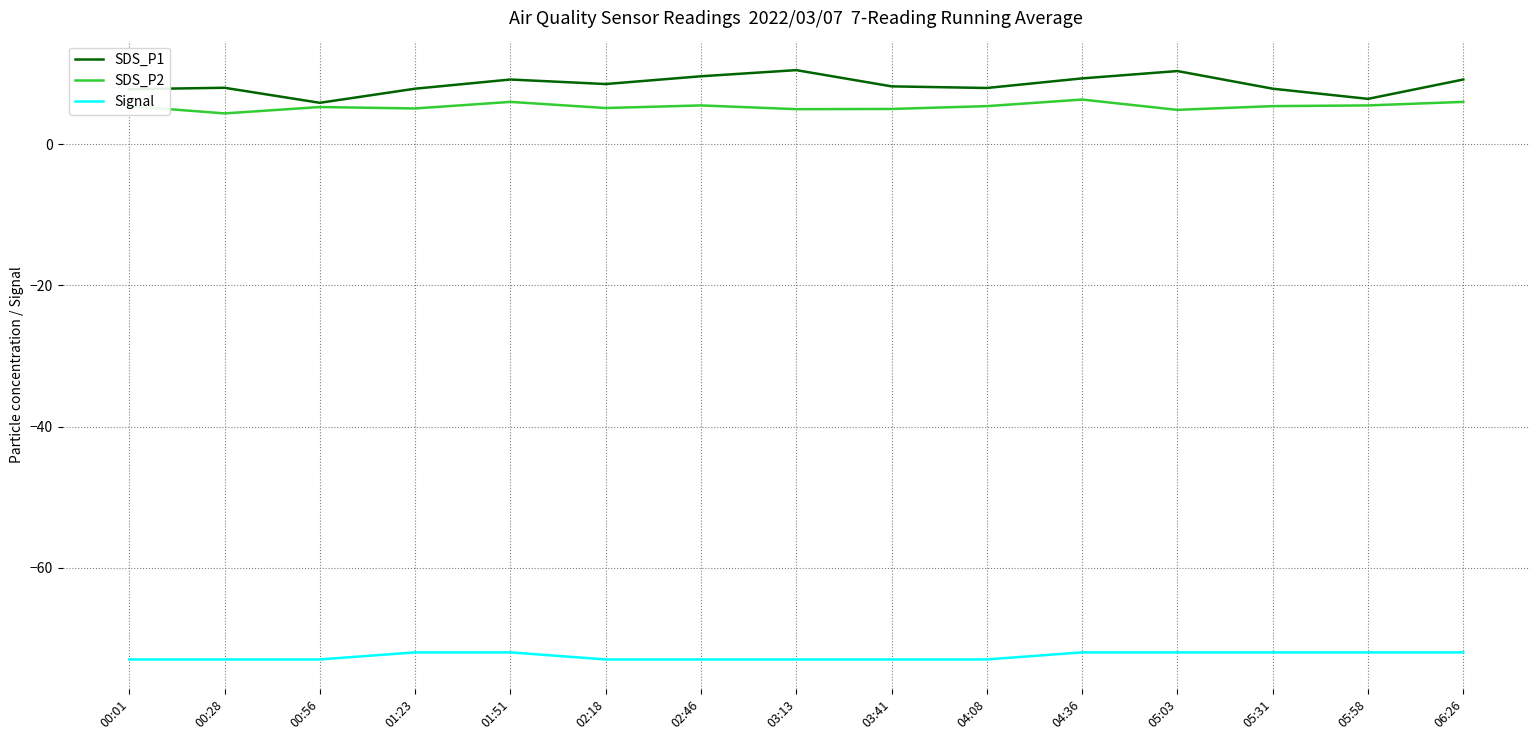

Is the value of Signal at 04:08 greater than the value of SDS_P1 at 01:23?

No